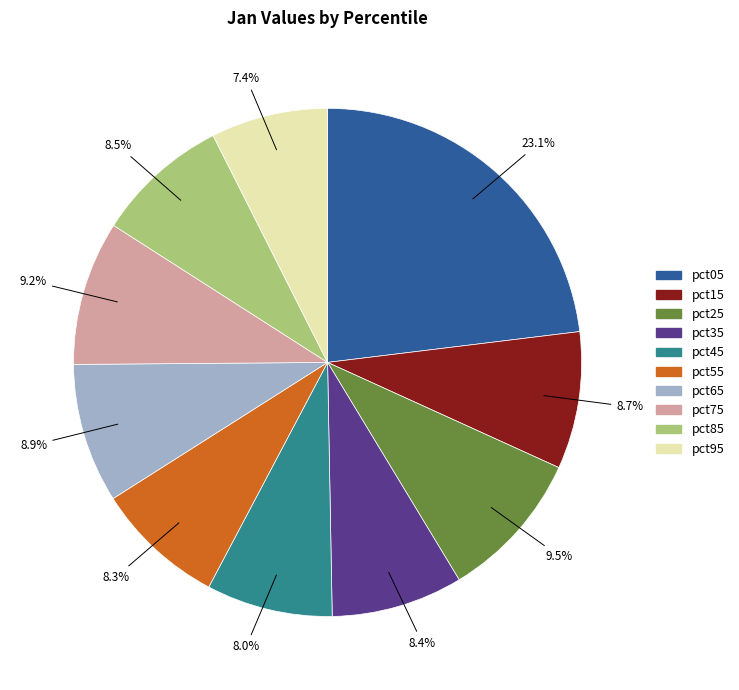

To the nearest percent, what is the combined percentage of pct45 and pct35?

16%